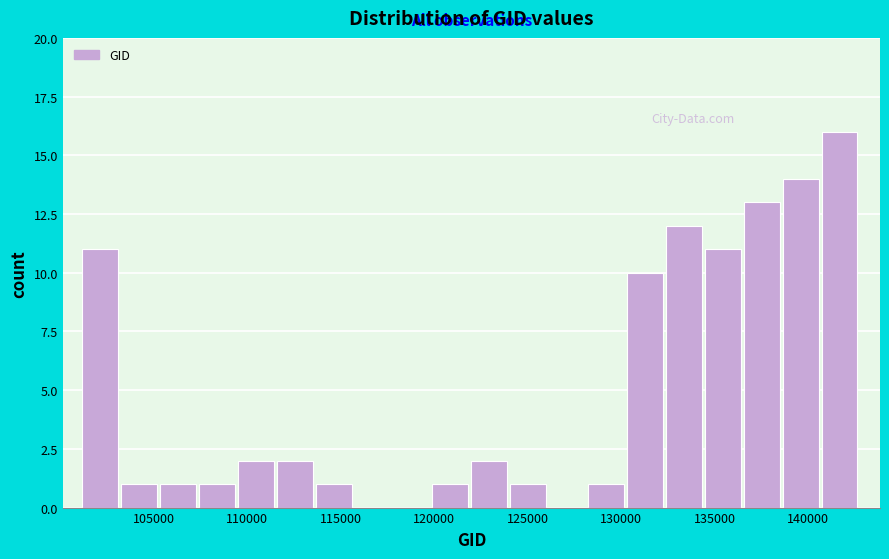

What is the height of the bar covering 105500 to 107500 on the x-axis? Neither the bar edges nor the heights are printed on the chart, so give them approximately, as read against the axes.

1